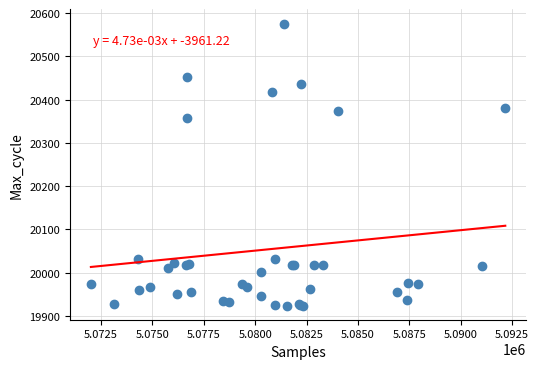

What Y value in the scatter plot is closest to 20250?

20358